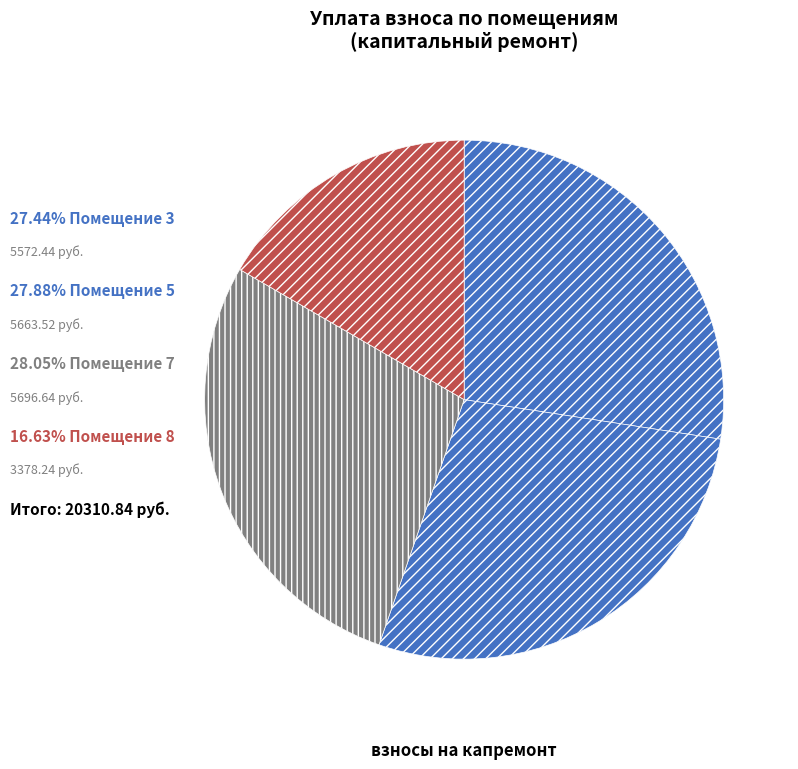

How many slices are in this pie chart?

4